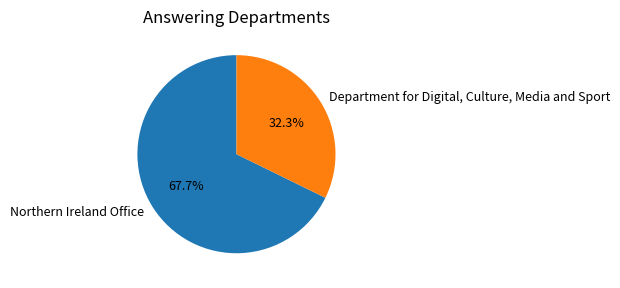

How many slices are in this pie chart?

2